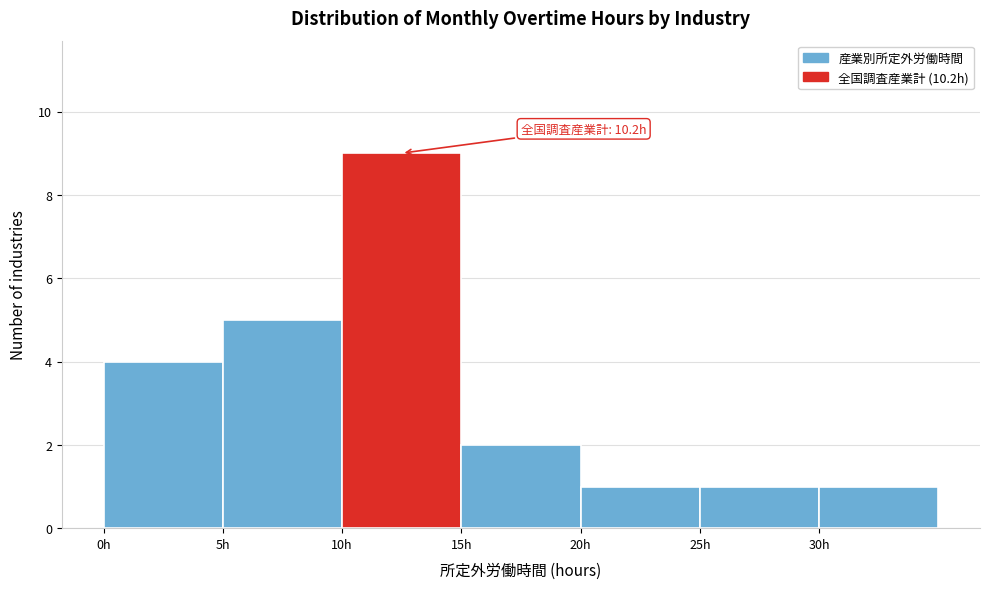

Over which range of the x-axis is the bar tallest?

10 to 15